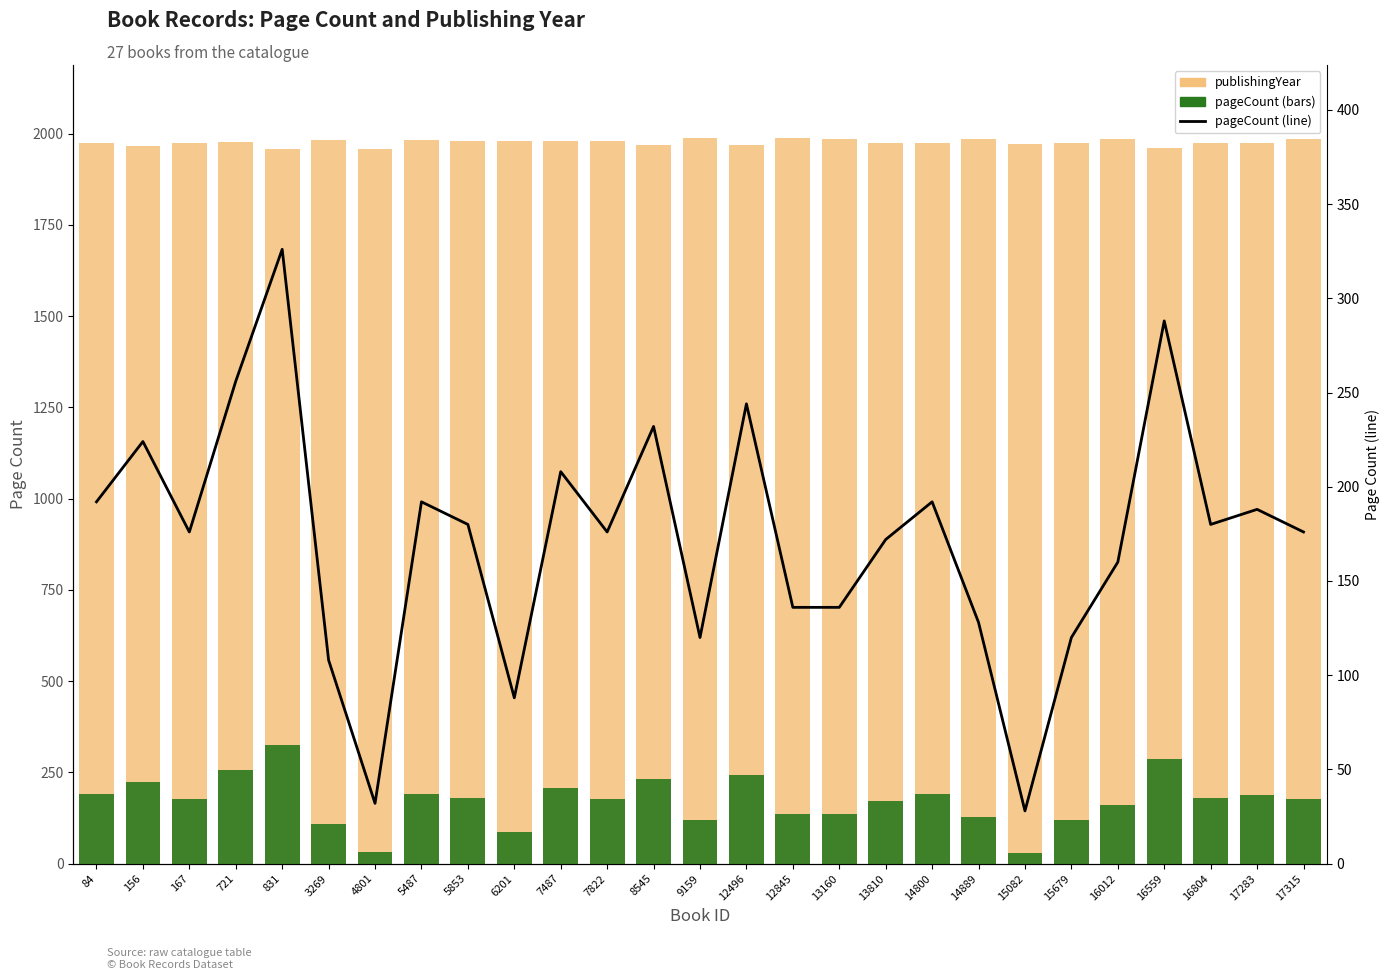

What is the minimum value shown in the chart?

28